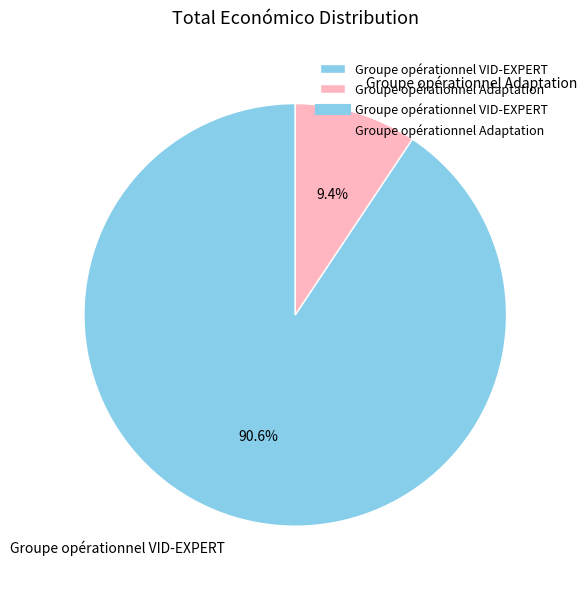

Combined, do Groupe opérationnel Adaptation and Groupe opérationnel VID-EXPERT account for over 50%?

Yes